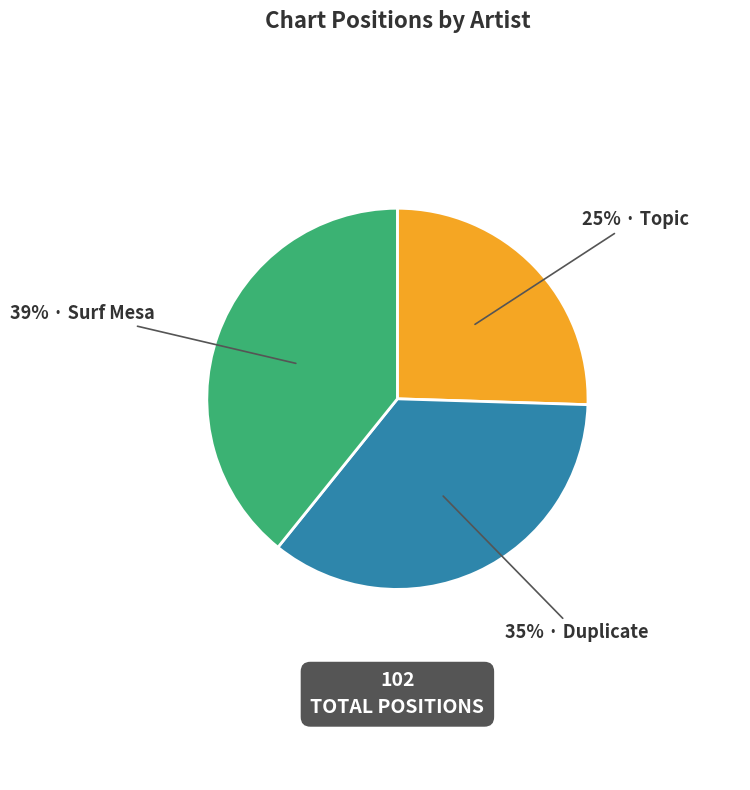

Count the number of slices in the pie.

3